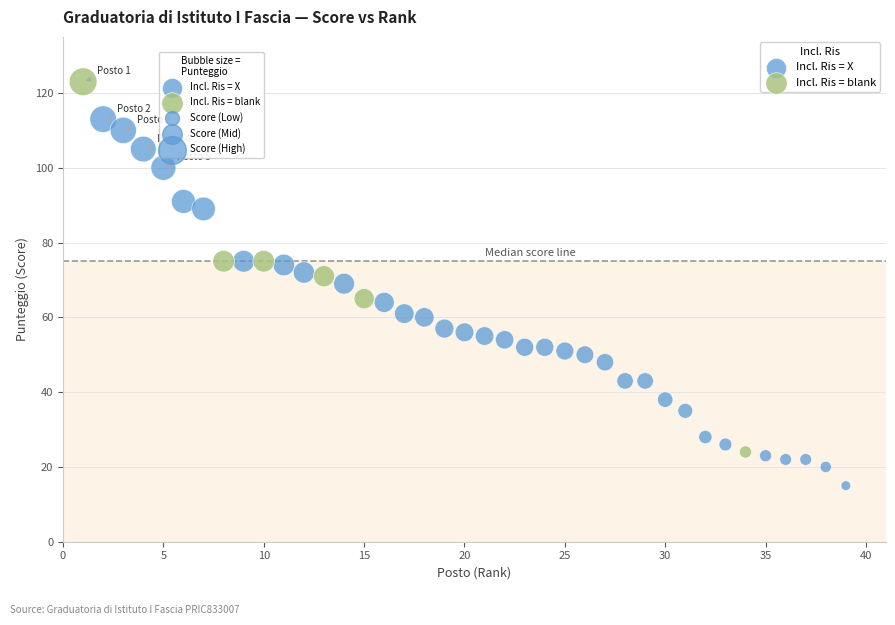

Which series contains the highest Y value?

Incl. Ris = blank